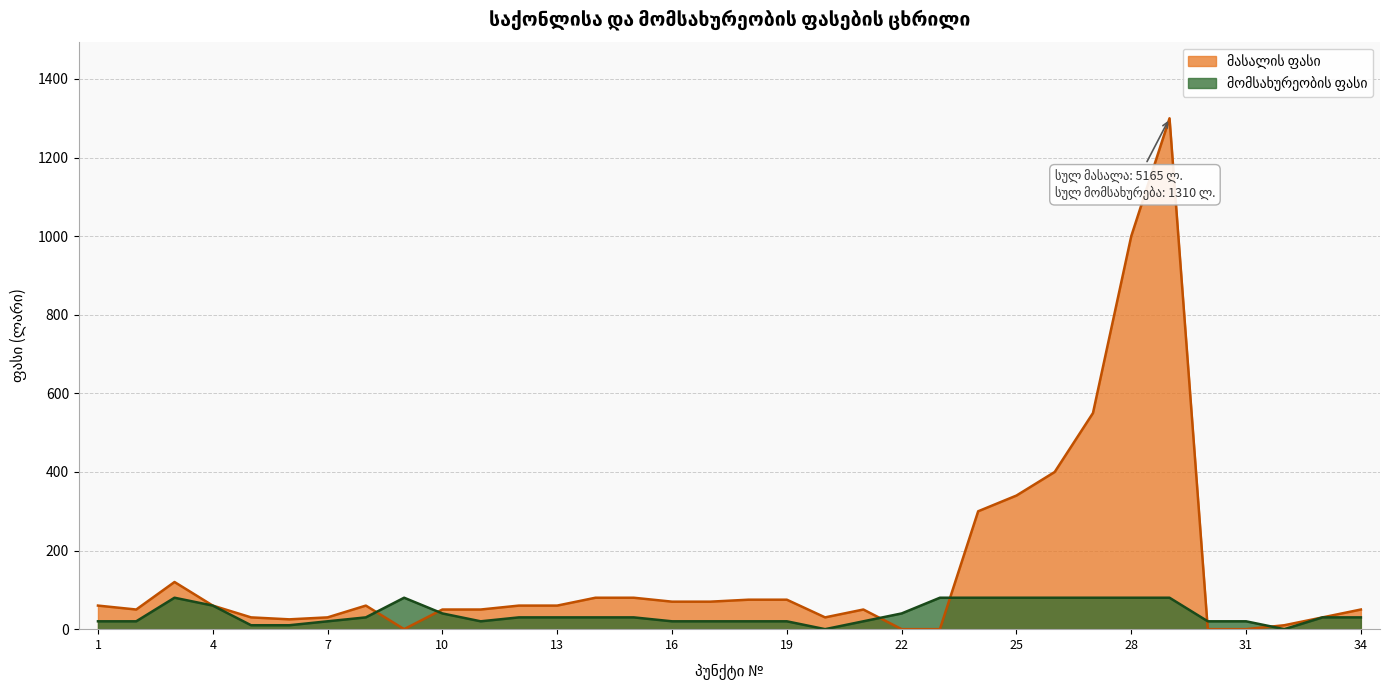

Rank the series by their maximum value, from highest to lowest.

მასალის ფასი, მომსახურეობის ფასი